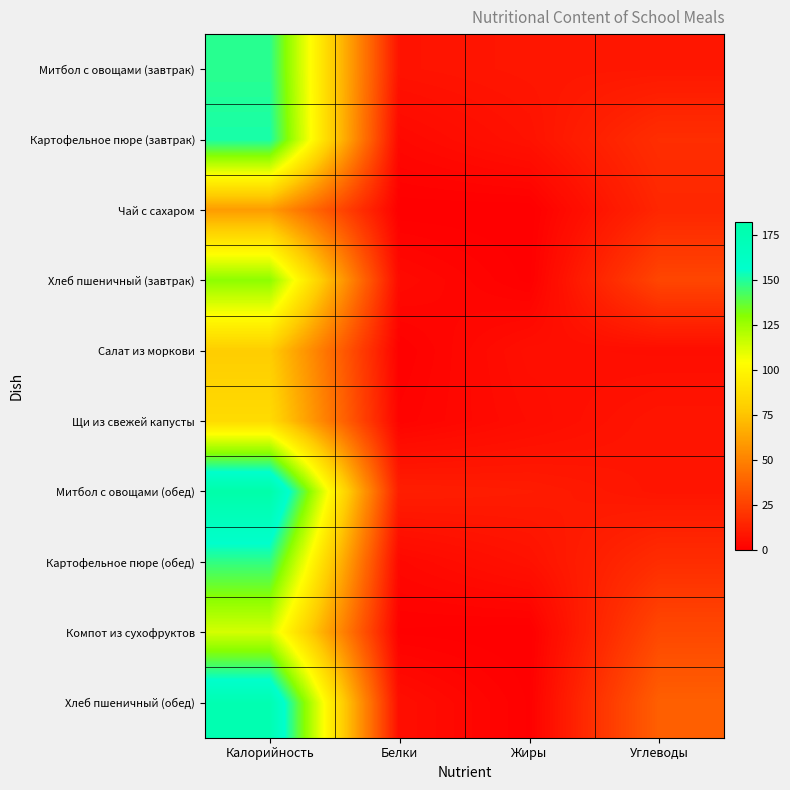

Reading left to right, transcribe all the data shown in this chart.

Митбол с овощами (завтрак): Калорийность=148.4	Белки=7.6	Жиры=8.9	Углеводы=9.2
Картофельное пюре (завтрак): Калорийность=151.8	Белки=3.5	Жиры=7.3	Углеводы=18.0
Чай с сахаром: Калорийность=60.0	Белки=0.1	Жиры=0.0	Углеводы=15.0
Хлеб пшеничный (завтрак): Калорийность=129.2	Белки=4.2	Жиры=0.4	Углеводы=27.1
Салат из моркови: Калорийность=79.2	Белки=0.7	Жиры=6.1	Углеводы=5.5
Щи из свежей капусты: Калорийность=86.3	Белки=1.7	Жиры=5.1	Углеводы=8.5
Митбол с овощами (обед): Калорийность=182.6	Белки=11.7	Жиры=10.8	Углеводы=8.2
Картофельное пюре (обед): Калорийность=147.2	Белки=3.4	Жиры=7.0	Углеводы=17.4
Компот из сухофруктов: Калорийность=113.8	Белки=0.6	Жиры=0.0	Углеводы=27.9
Хлеб пшеничный (обед): Калорийность=176.2	Белки=5.7	Жиры=0.6	Углеводы=36.9